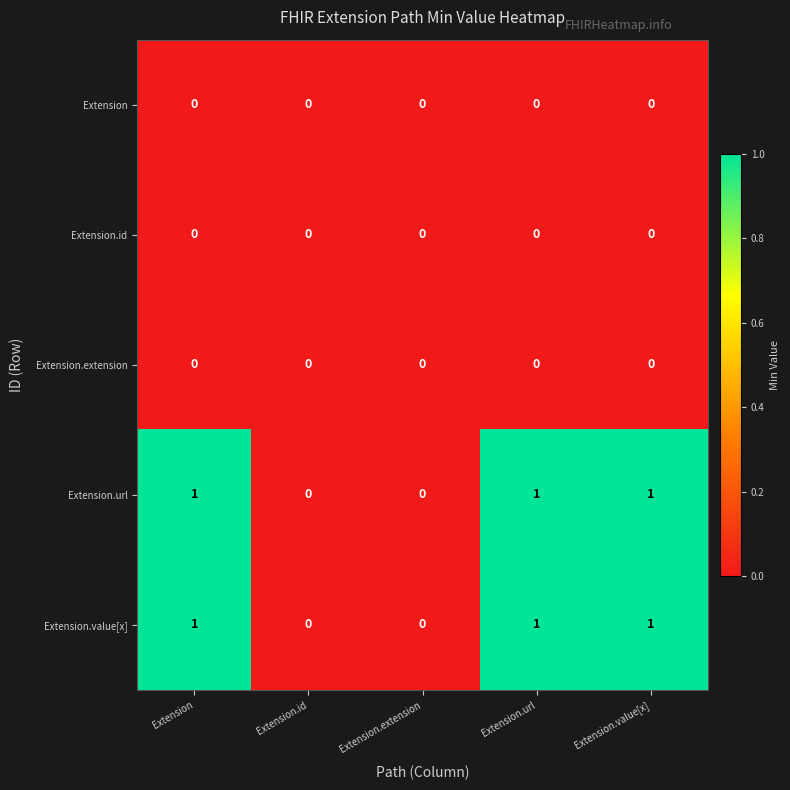

Reading left to right, transcribe all the data shown in this chart.

Extension: Extension=0	Extension.id=0	Extension.extension=0	Extension.url=0	Extension.value[x]=0
Extension.id: Extension=0	Extension.id=0	Extension.extension=0	Extension.url=0	Extension.value[x]=0
Extension.extension: Extension=0	Extension.id=0	Extension.extension=0	Extension.url=0	Extension.value[x]=0
Extension.url: Extension=1	Extension.id=0	Extension.extension=0	Extension.url=1	Extension.value[x]=1
Extension.value[x]: Extension=1	Extension.id=0	Extension.extension=0	Extension.url=1	Extension.value[x]=1